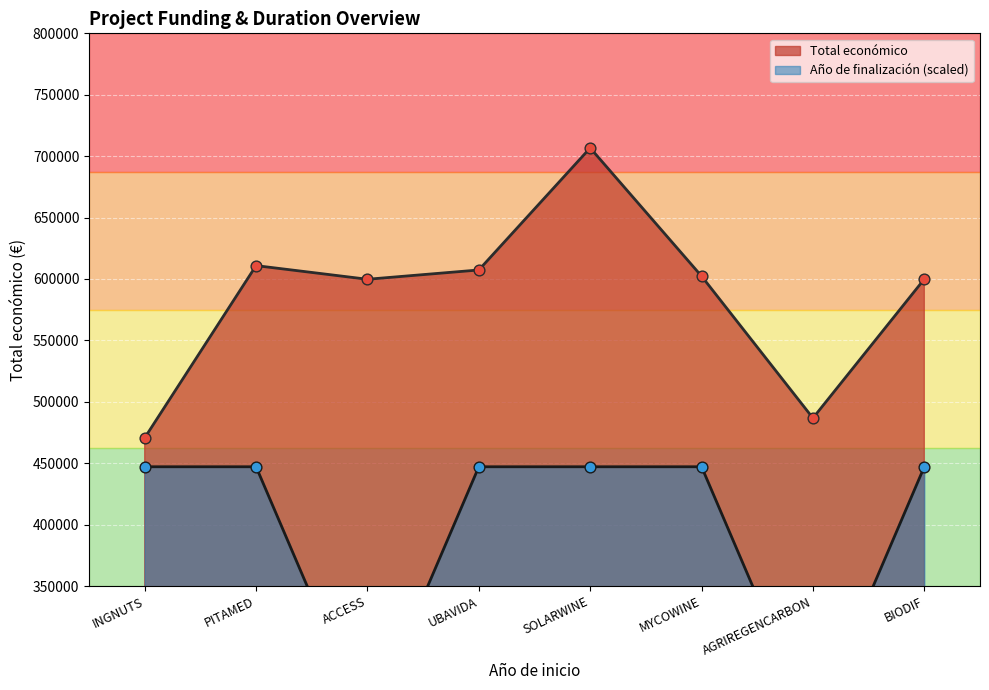

At which category is the sum across all series the highest?

SOLARWINE